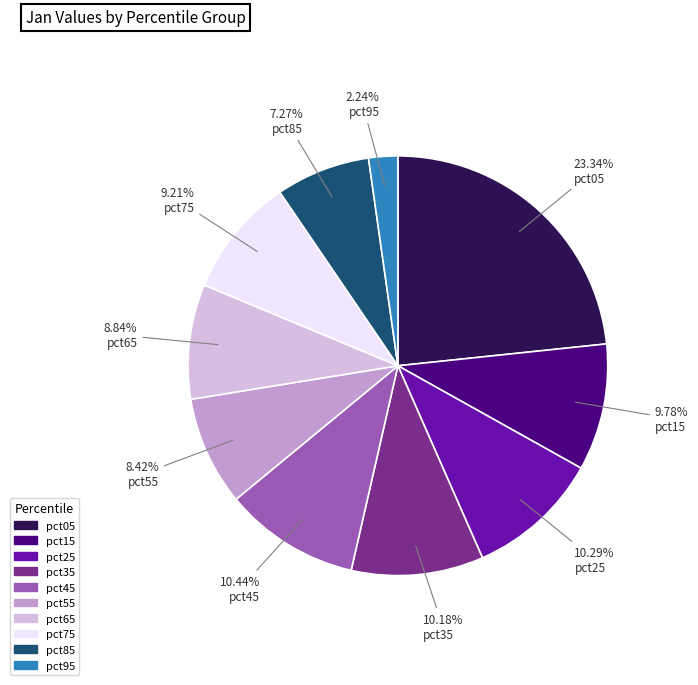

How many slices are in this pie chart?

10